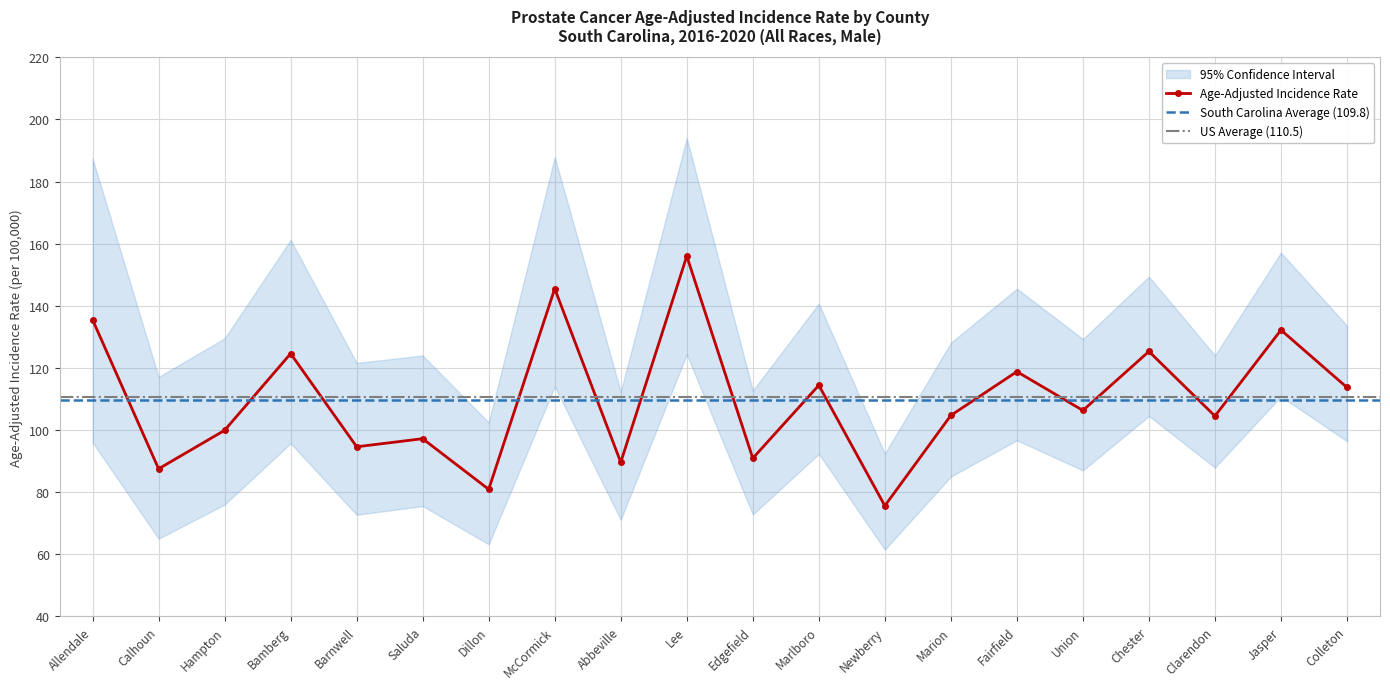

What is the value of the Upper 95% CI point at the 14th from the left?

128.1